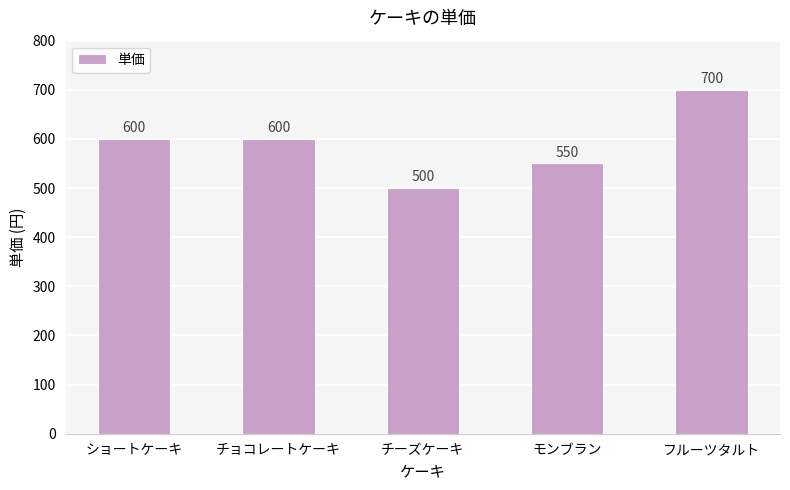

Count the values in the range 550 to 600.

3